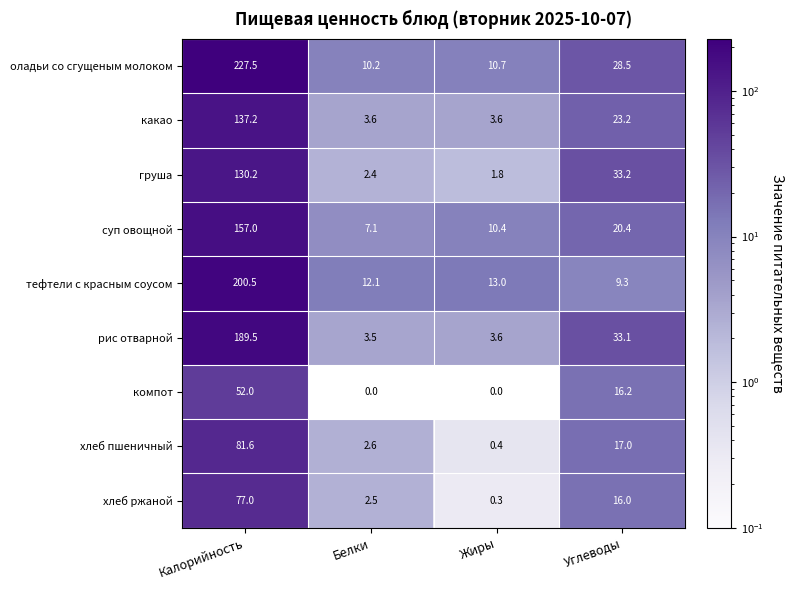

What is the total value across all series at Калорийность?

1252.5